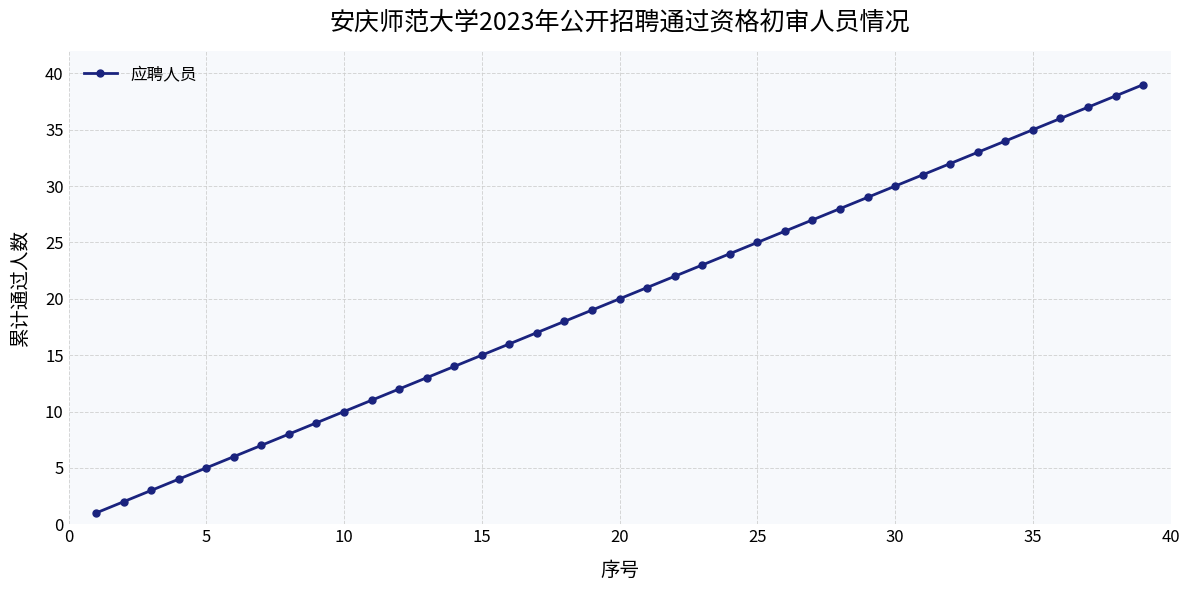

Is this an area chart (filled region under the line)?

No